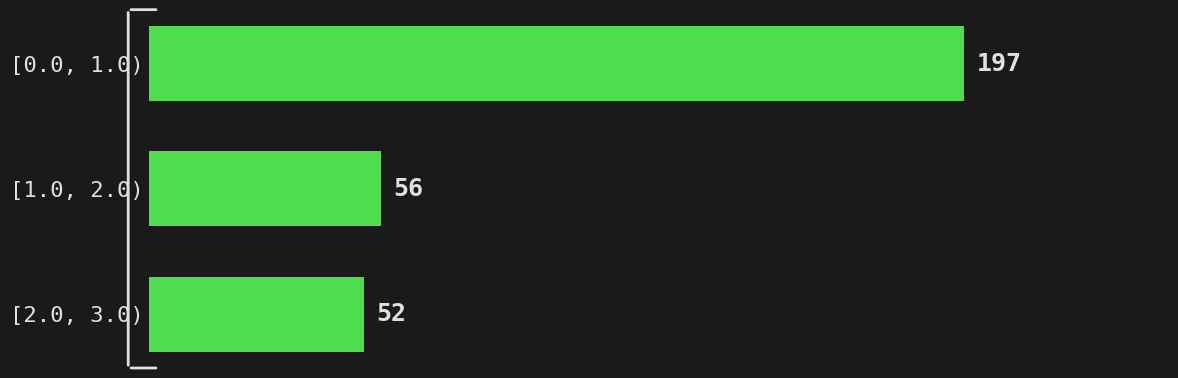

Reading bottom to top, list all the values displayed in this chart.

52	56	197